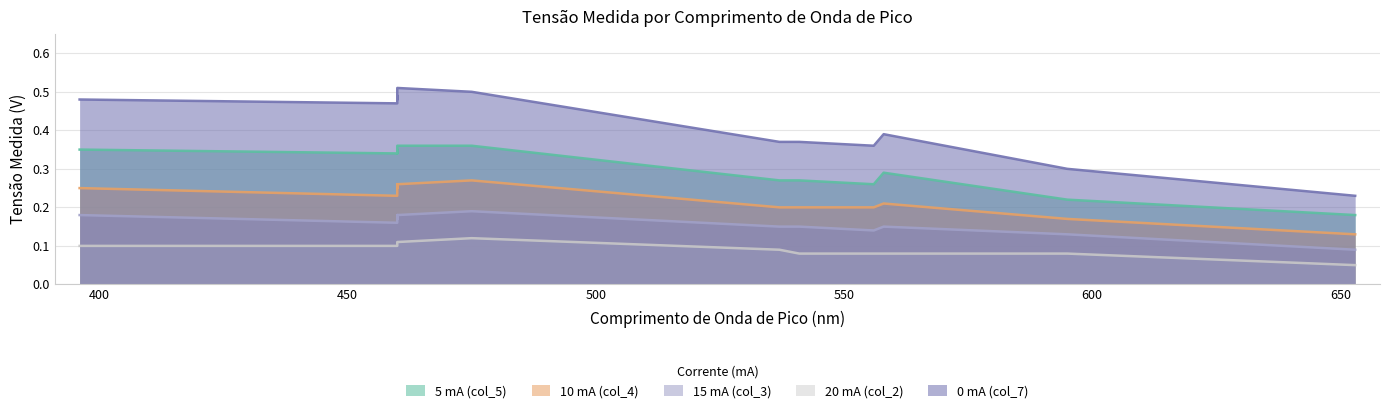

How many lines are shown in the chart?

5